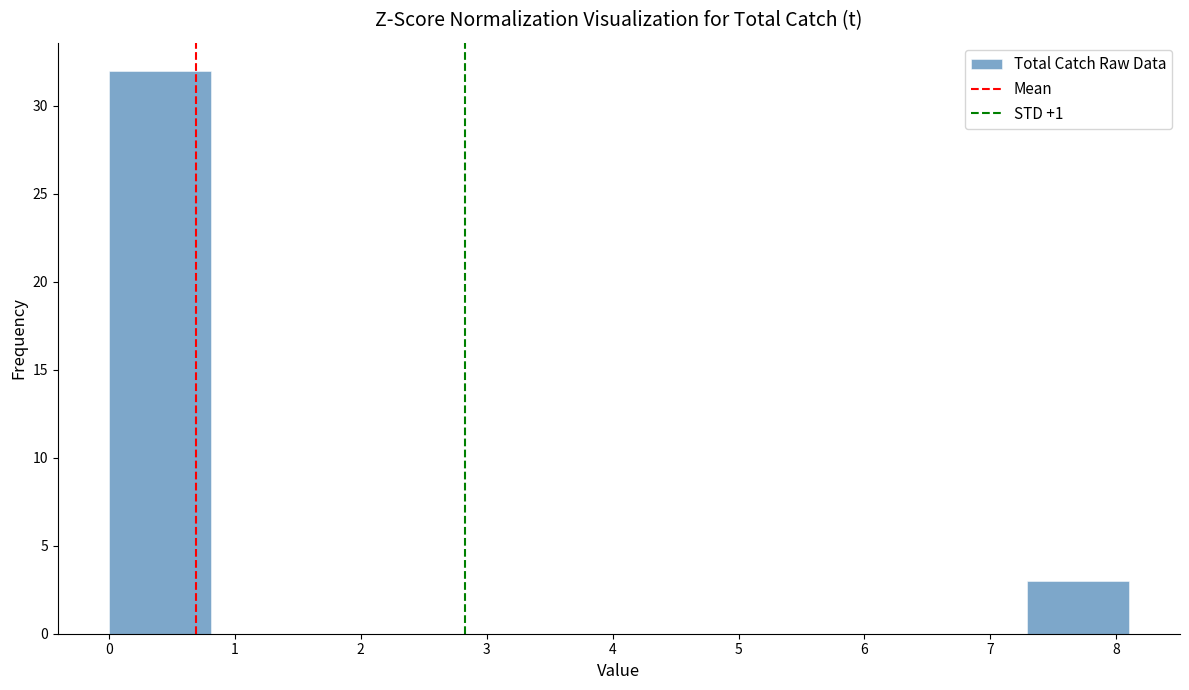

Which range on the x-axis has the tallest bar?

0.00 to 0.81